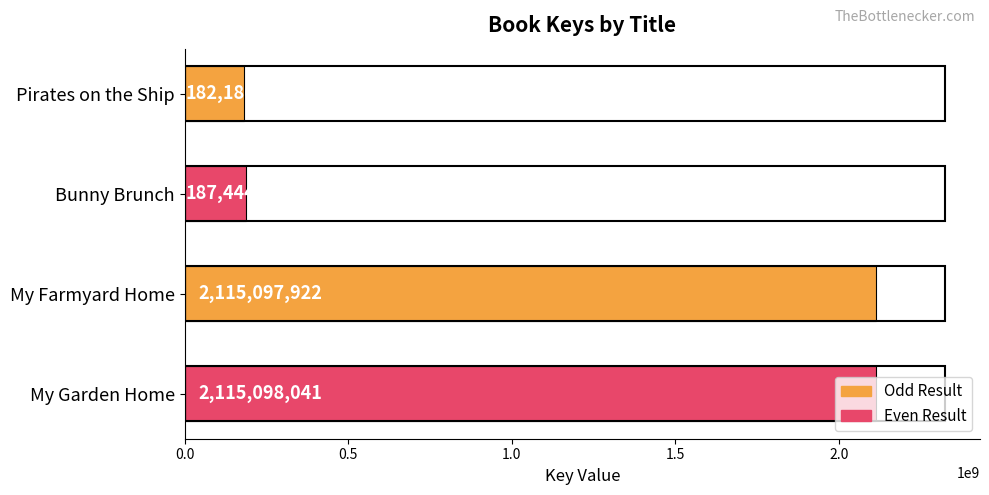

At which label is the value closest to 1148642064?

Bunny Brunch